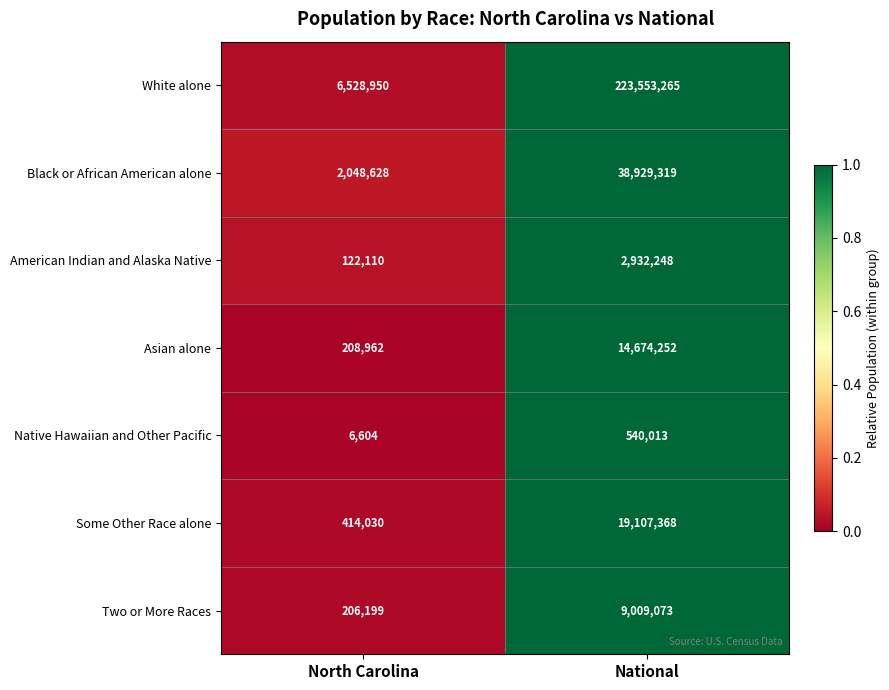

Which series has the largest range (max minus min)?

White alone